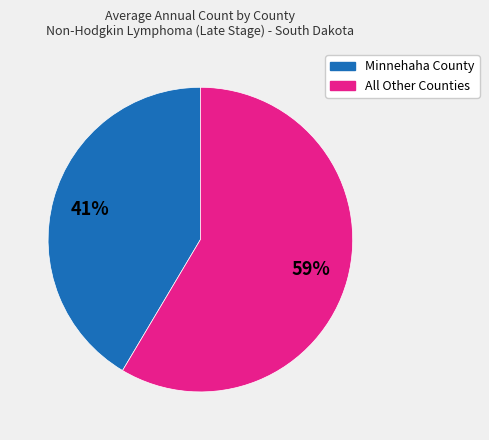

To the nearest percent, what is the average slice percentage?

50%